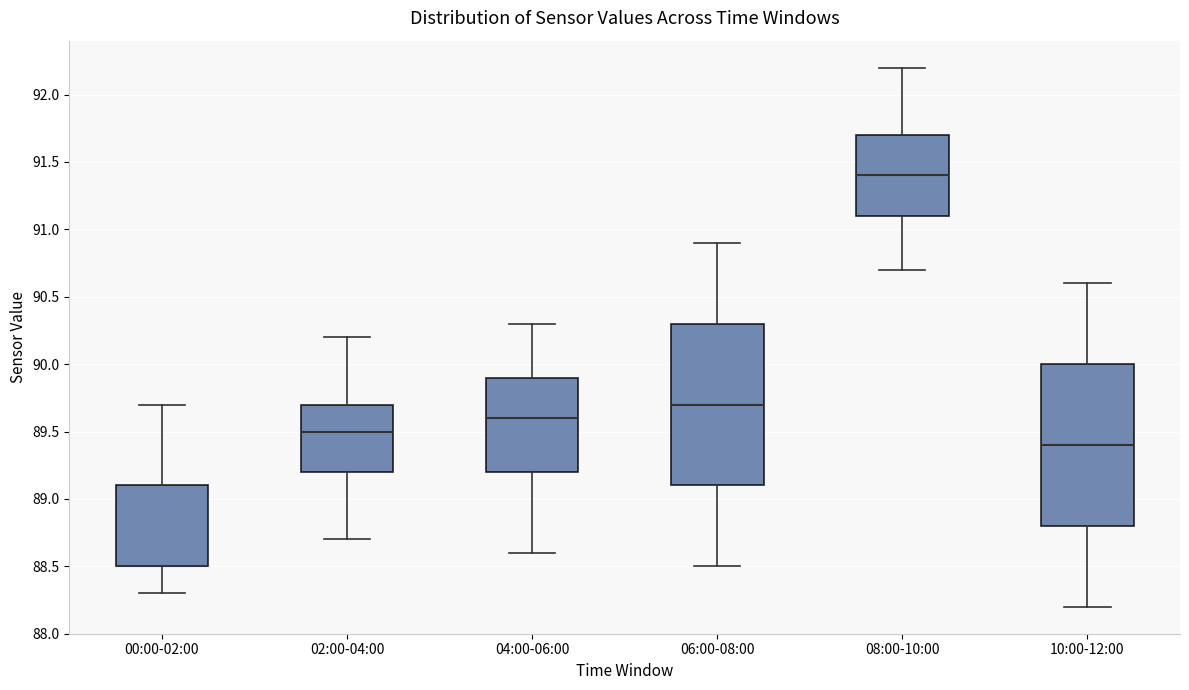

Reading left to right, read every box against the y-axis: the position of its median line, the range the box covers, and the ends of its whiskers. The values are not printed on the chart, so give them approximately, as read against the axis.

00:00-02:00: median 88.5 (drawn on the box's lower edge), box 88.5 to 89.1, whiskers 88.3 to 89.7
02:00-04:00: median 89.5, box 89.2 to 89.7, whiskers 88.7 to 90.2
04:00-06:00: median 89.6, box 89.2 to 89.9, whiskers 88.6 to 90.3
06:00-08:00: median 89.7, box 89.1 to 90.3, whiskers 88.5 to 90.9
08:00-10:00: median 91.4, box 91.1 to 91.7, whiskers 90.7 to 92.2
10:00-12:00: median 89.4, box 88.8 to 90.0, whiskers 88.2 to 90.6